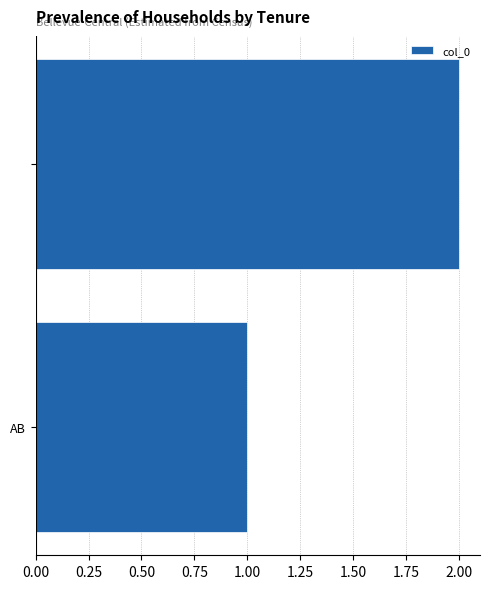

What is the sum of all values?

3